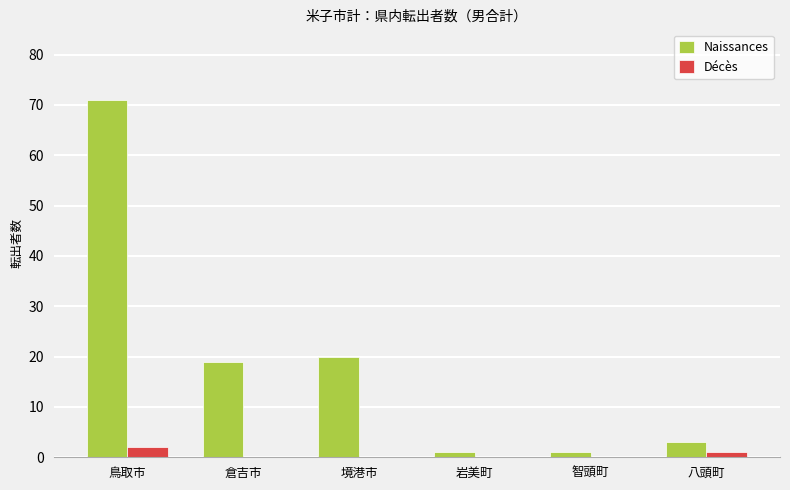

What is the maximum value shown in the chart?

71